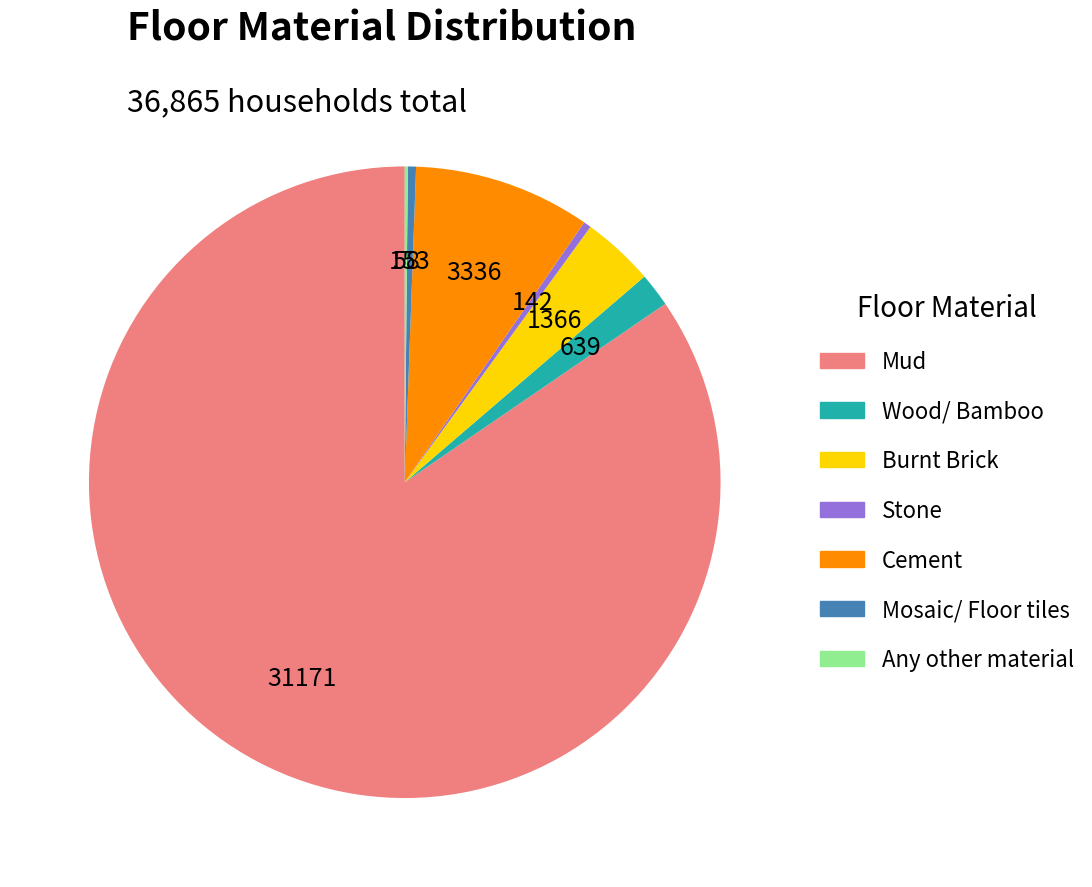

What is the largest slice in the pie chart?

Mud